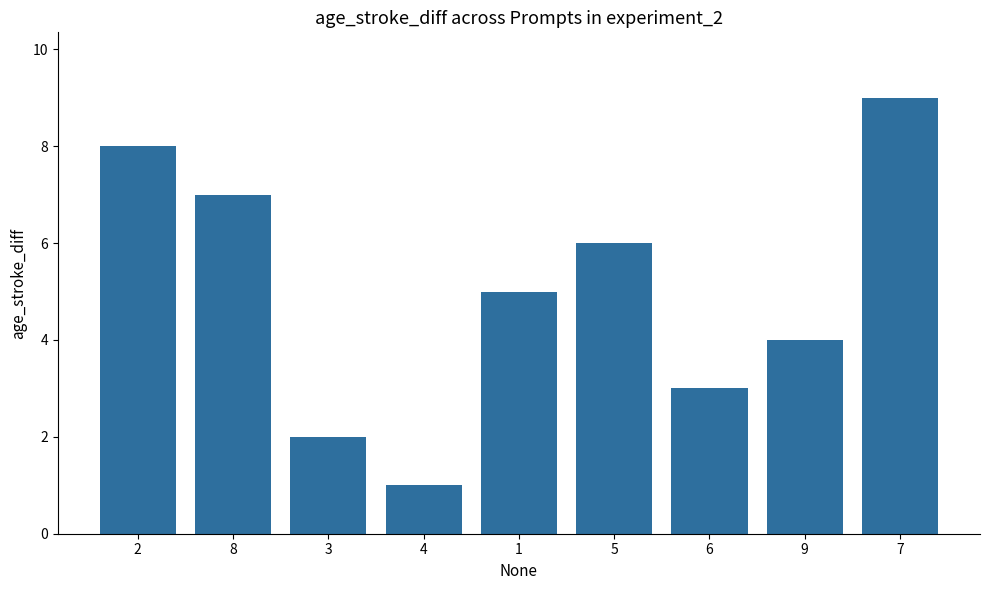

List the labels in order of value, largest first.

7, 2, 8, 5, 1, 9, 6, 3, 4